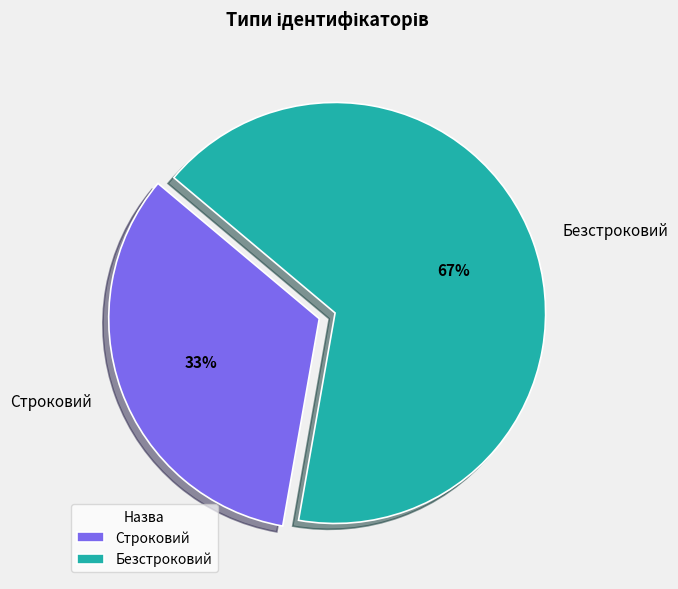

Which category has the biggest portion of the pie?

Безстроковий